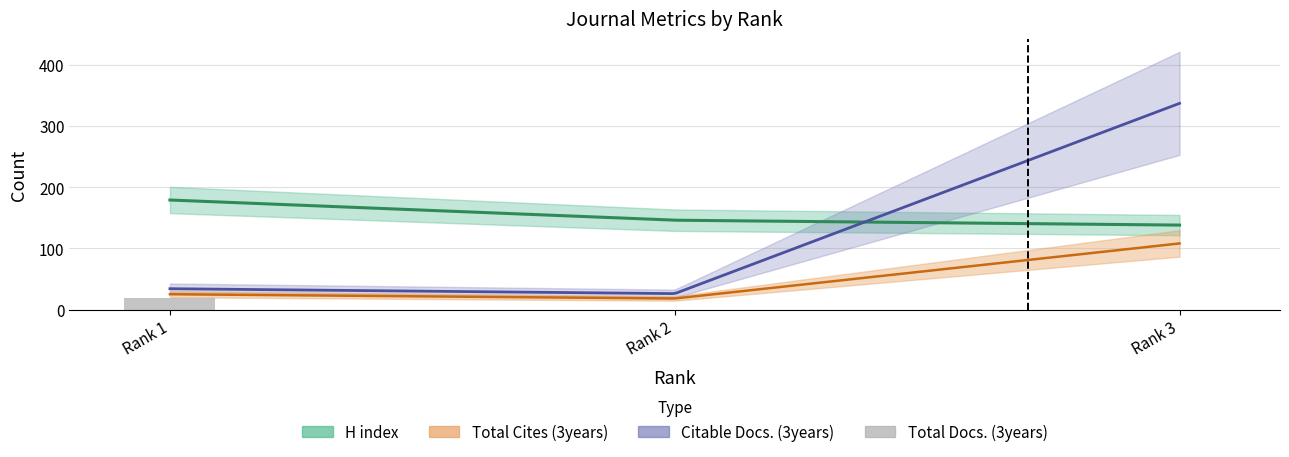

Between 1 and 3, which series saw the biggest shift?

Citable Docs. (3years)